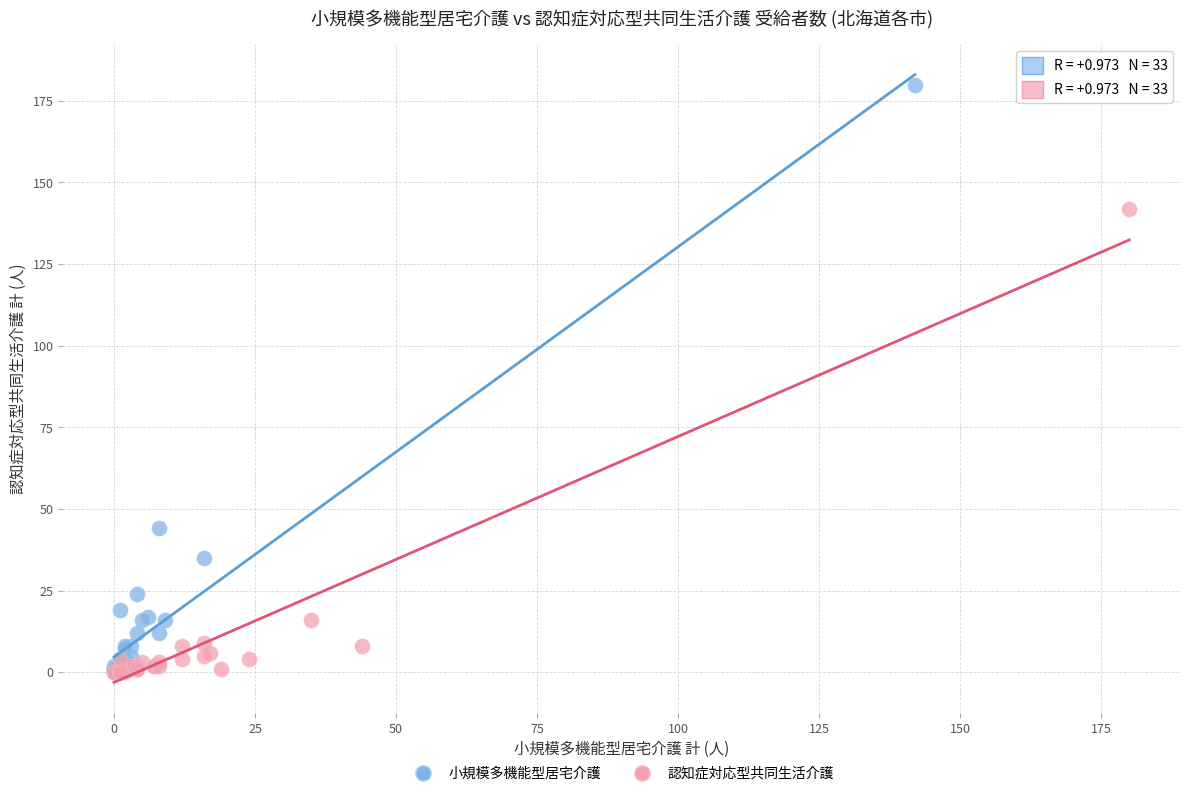

Which series has the widest spread of Y values?

小規模多機能型居宅介護